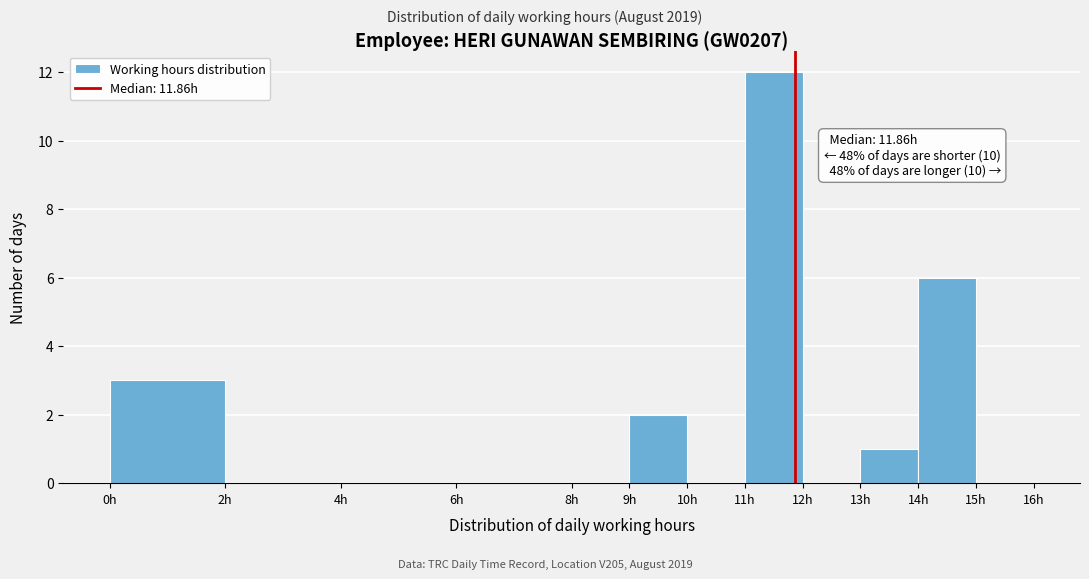

Which range on the x-axis has the tallest bar?

11 to 12